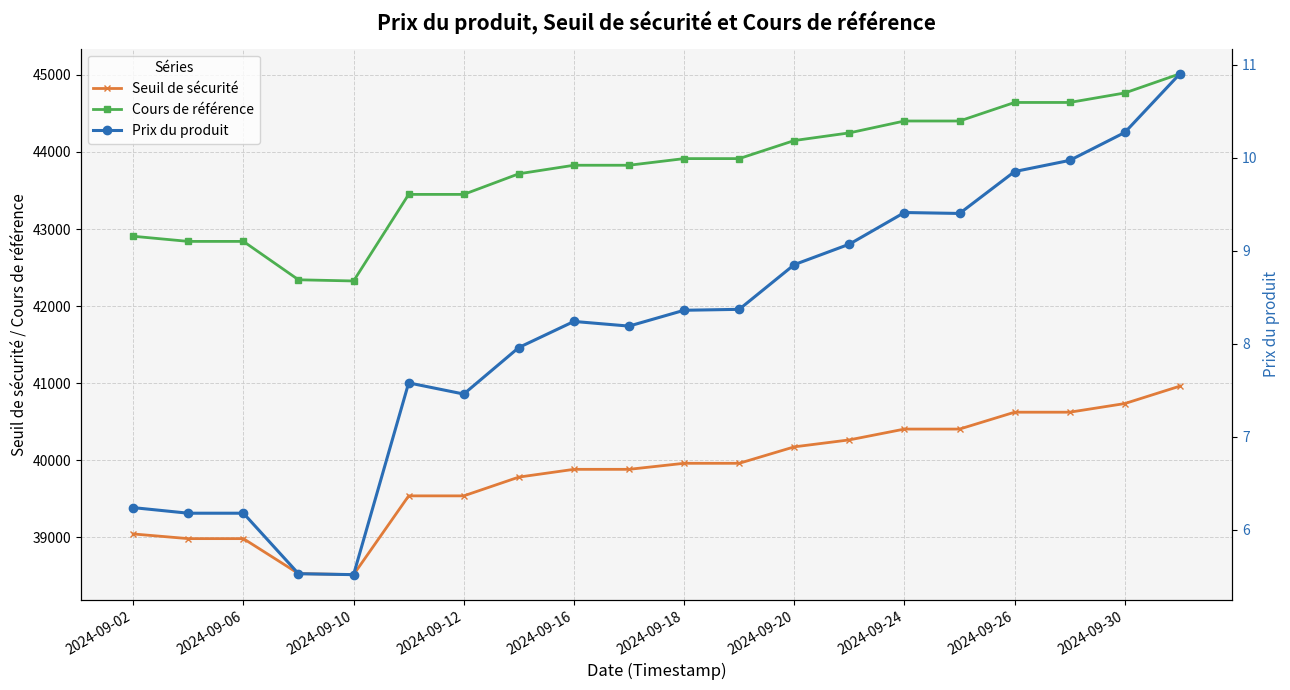

What is the minimum value for Cours de référence?

42326.9